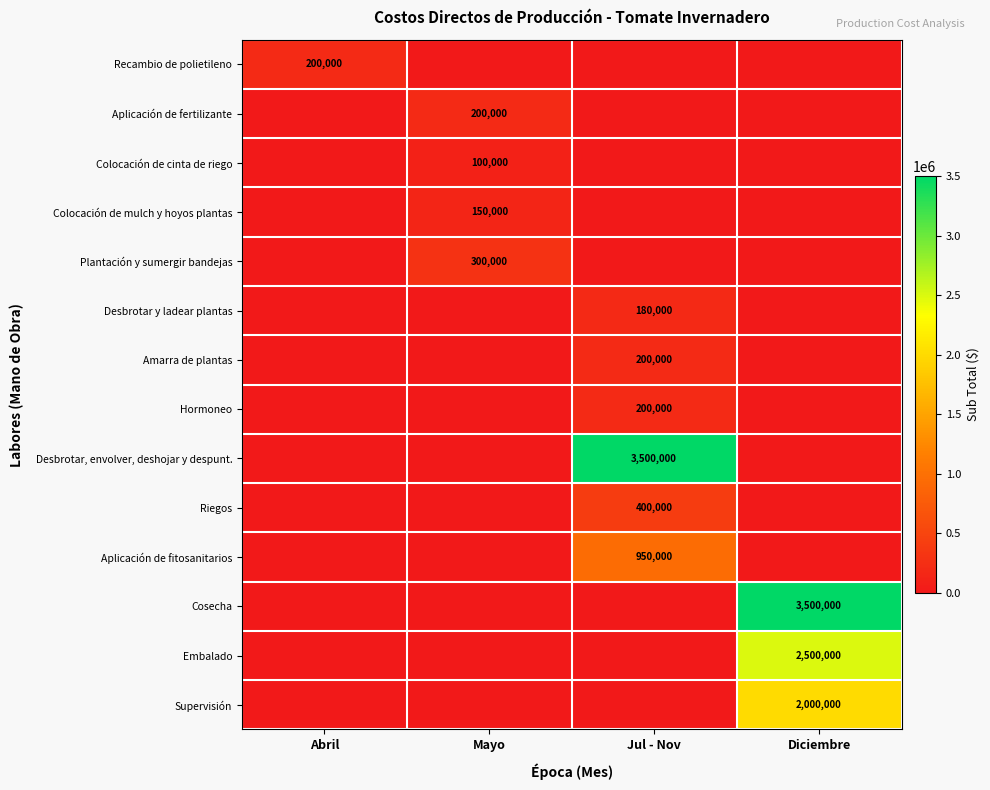

At how many categories does at least one series exceed 746649?

2